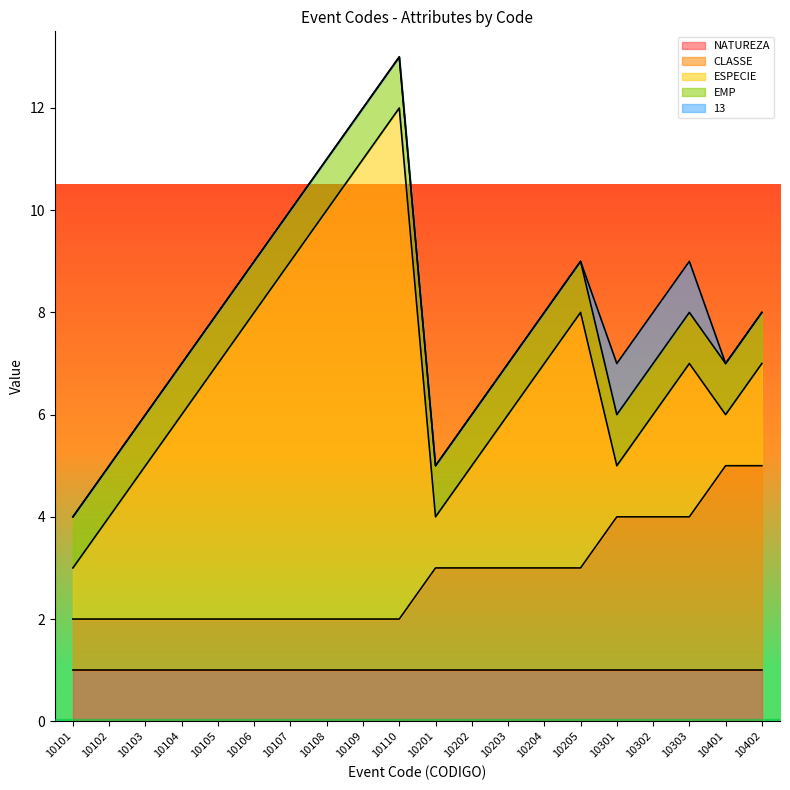

The value of 13 at 10110 is 0. True or false?

True